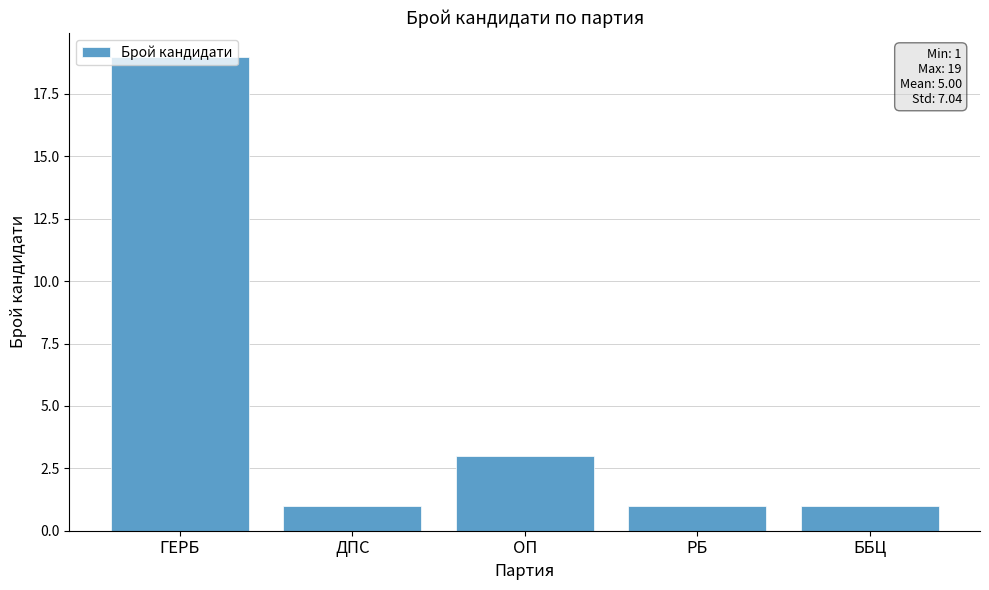

What is the value of the 4th bar from the left?

1